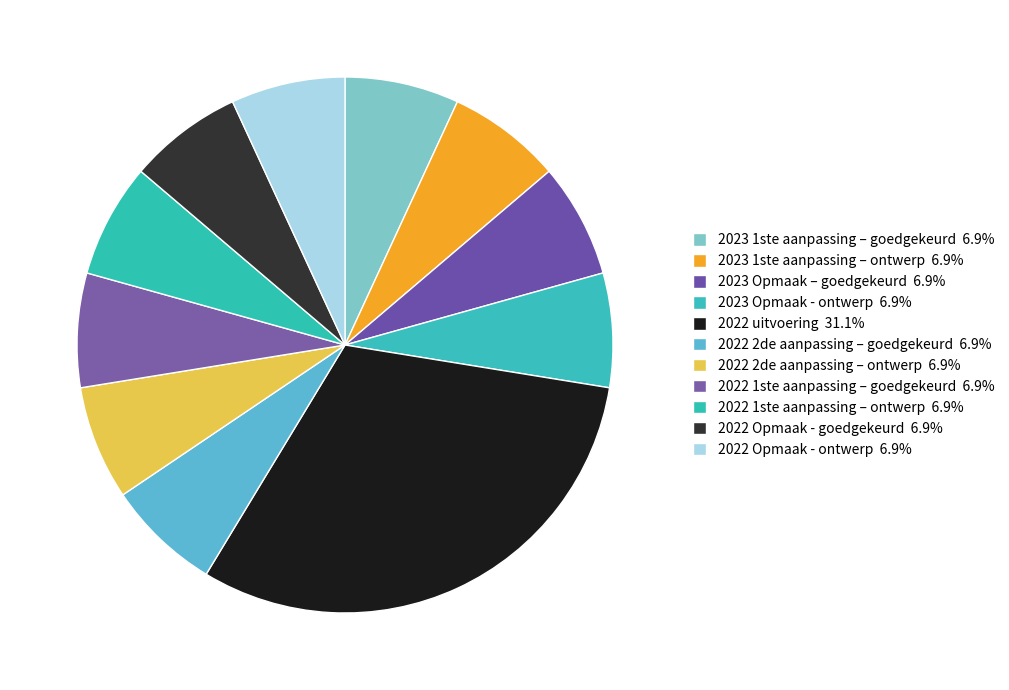

To the nearest percent, what is the difference between the largest and smallest slice percentages?

24%